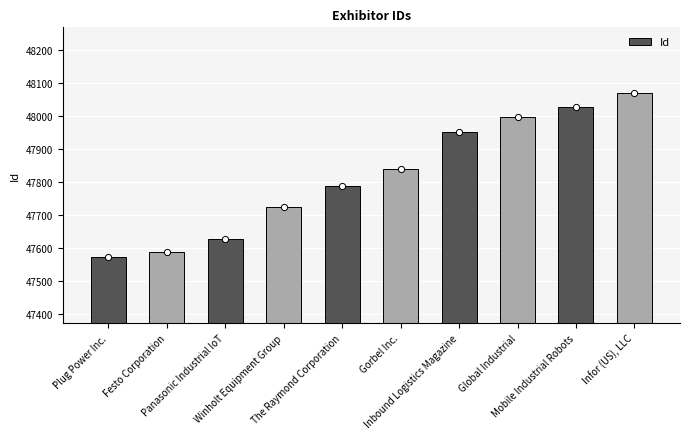

What is the change in value from Plug Power Inc. to Inbound Logistics Magazine?

+382